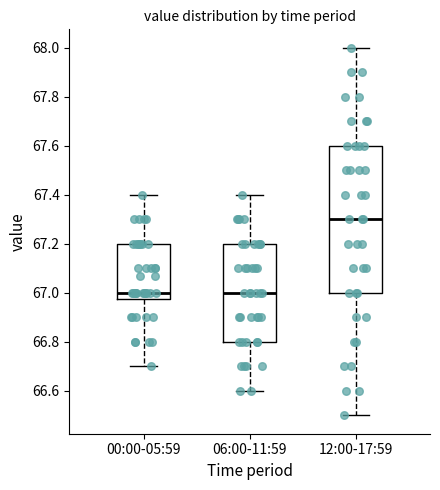

Where does the lower whisker of the box for 00:00-05:59 end on the y-axis? The values are not printed on the chart, so give them approximately, as read against the axis.

66.70